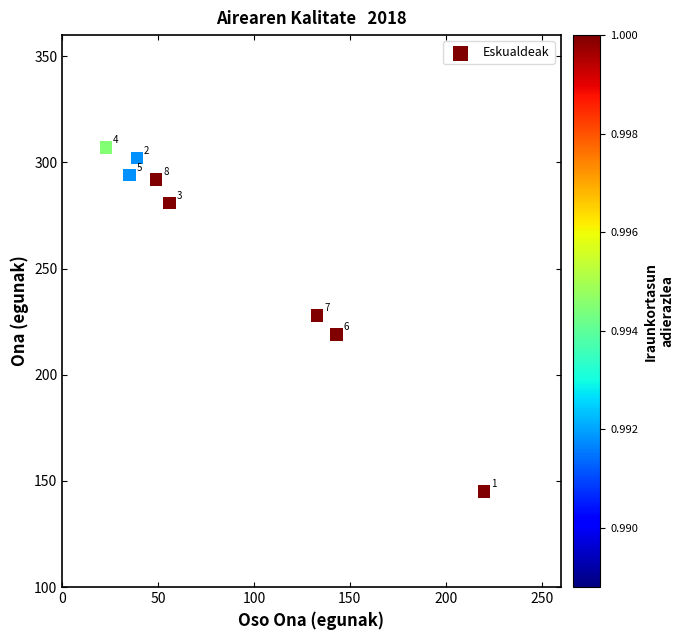

What Y value in the scatter plot is closest to 226?

228